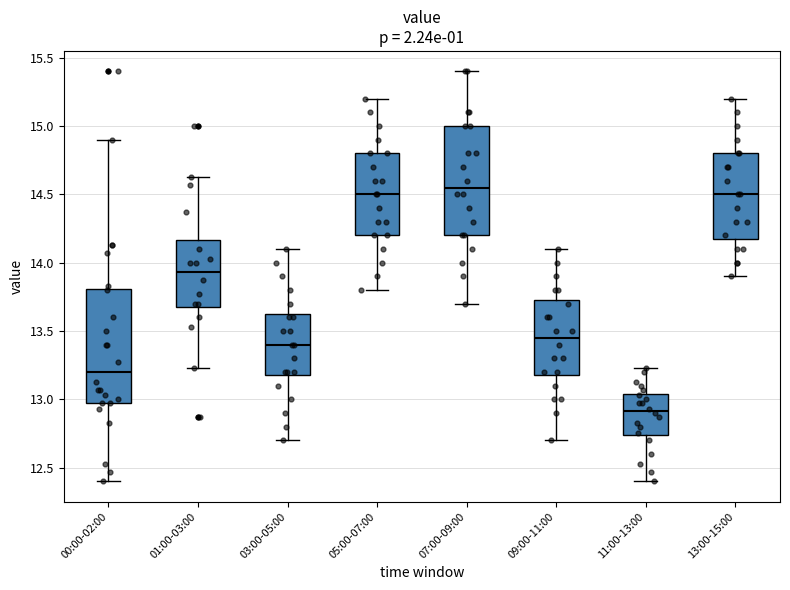

Reading left to right, transcribe this box plot: for each box, give where its median line is, the range the box spans, and where its two whiskers end, as read against the y-axis. The values are not printed on the chart, so give them approximately, as read against the axis.

00:00-02:00: median 13.20, box 12.95 to 13.80, whiskers 12.40 to 14.90
01:00-03:00: median 13.95, box 13.70 to 14.15, whiskers 13.25 to 14.65
03:00-05:00: median 13.40, box 13.20 to 13.65, whiskers 12.70 to 14.10
05:00-07:00: median 14.50, box 14.20 to 14.80, whiskers 13.80 to 15.20
07:00-09:00: median 14.55, box 14.20 to 15.00, whiskers 13.70 to 15.40
09:00-11:00: median 13.45, box 13.20 to 13.75, whiskers 12.70 to 14.10
11:00-13:00: median 12.90, box 12.75 to 13.05, whiskers 12.40 to 13.25
13:00-15:00: median 14.50, box 14.20 to 14.80, whiskers 13.90 to 15.20